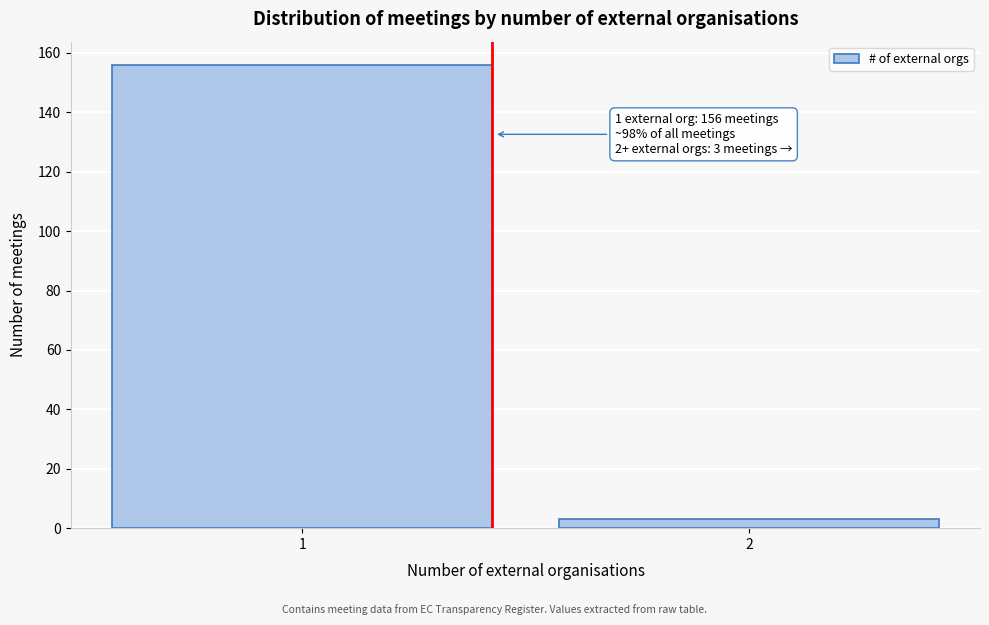

Reading left to right, transcribe all the data shown in this chart.

156	3